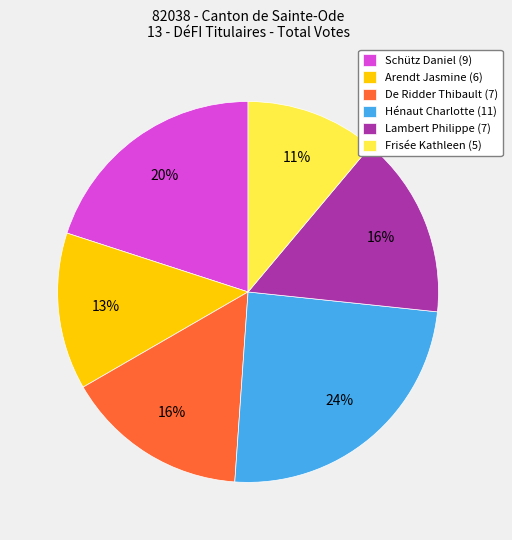

Does Arendt Jasmine account for over 50% of the chart?

No